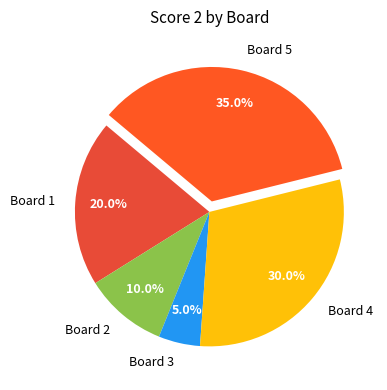

Between Board 4 and Board 1, which is larger?

Board 4